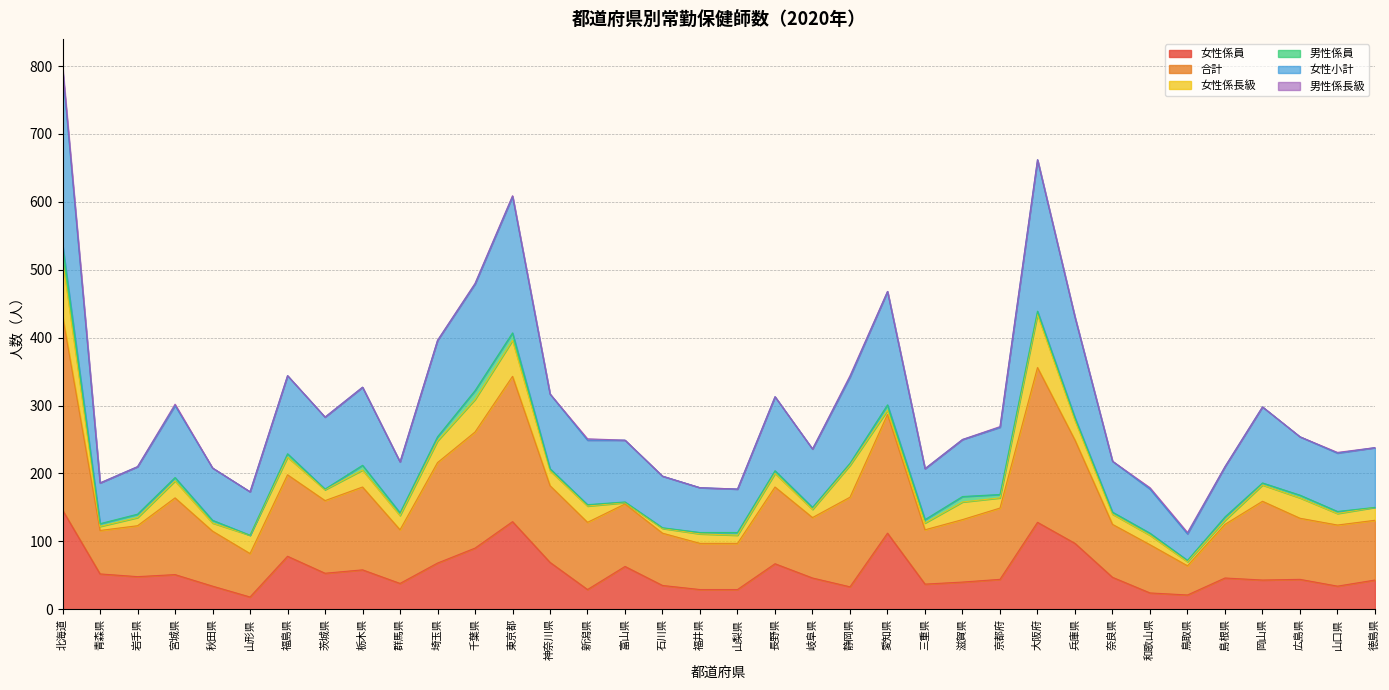

The value of 女性係員 at 奈良県 is 47. True or false?

True